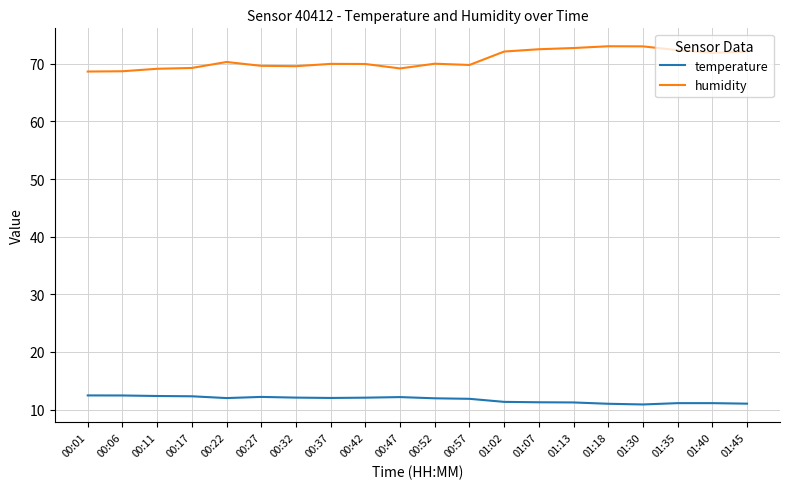

What is the spread (max minus min) of values at 01:35?

61.3